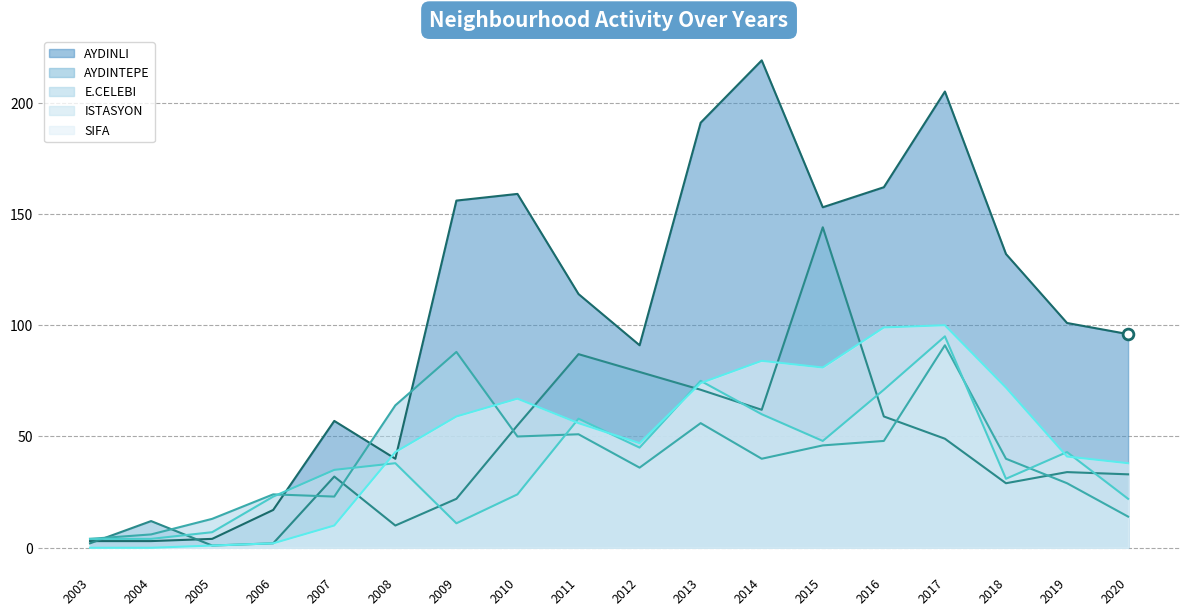

What are all the series names shown in the legend?

AYDINLI, AYDINTEPE, E.CELEBI, ISTASYON, SIFA